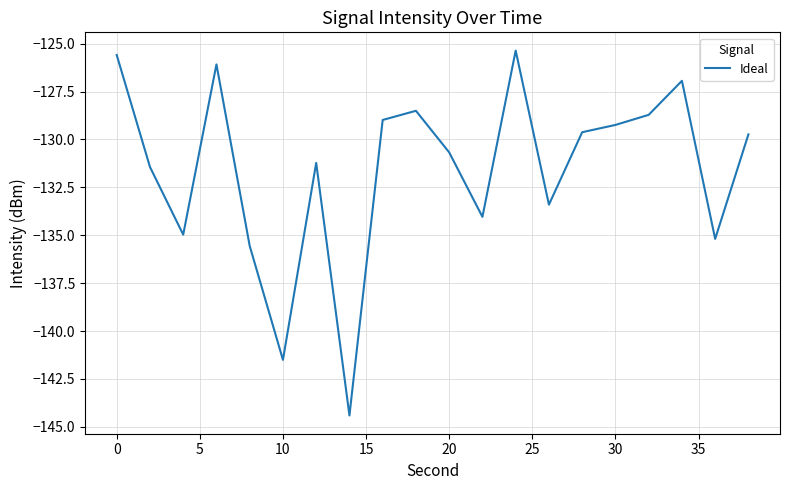

What is the smallest value displayed?

-144.4